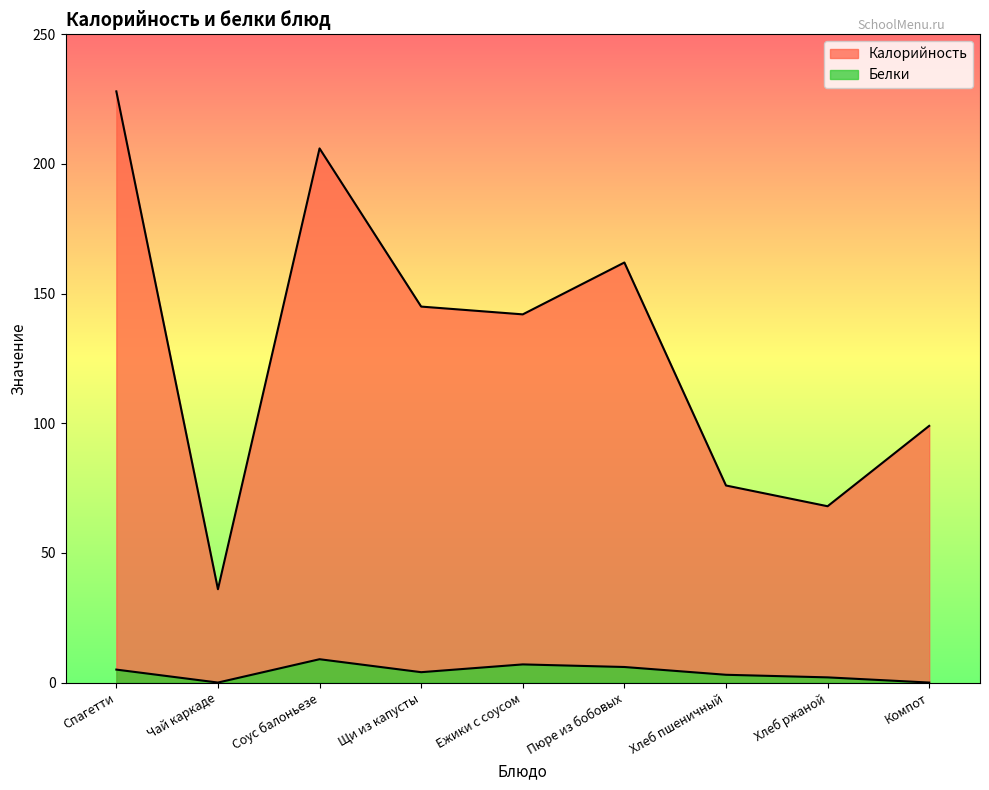

Which series has the largest total across all categories?

Калорийность